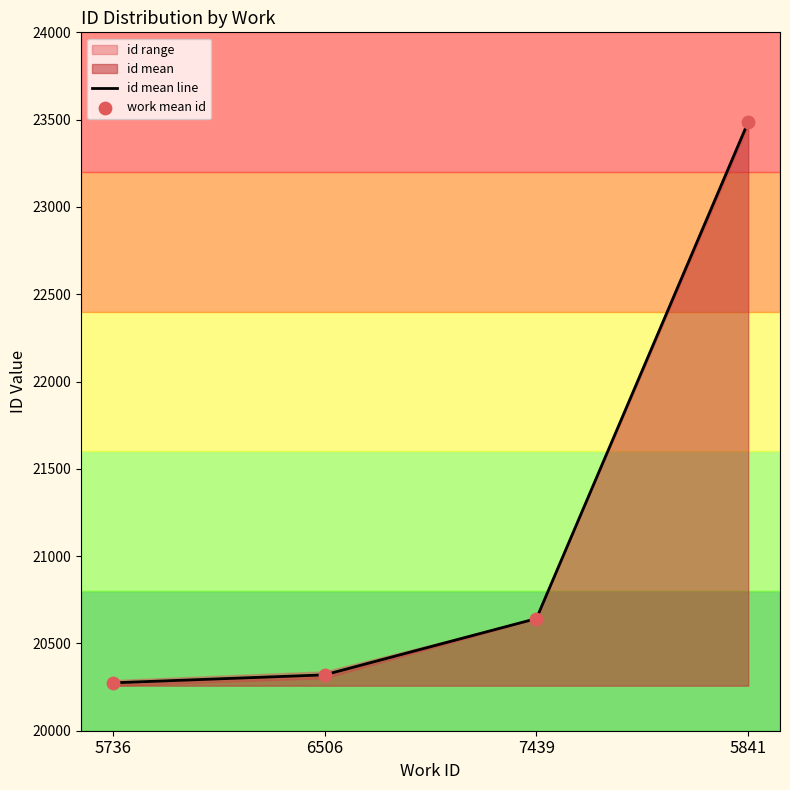

Is it true that id mean line equals 38676.1 at 5841?

False